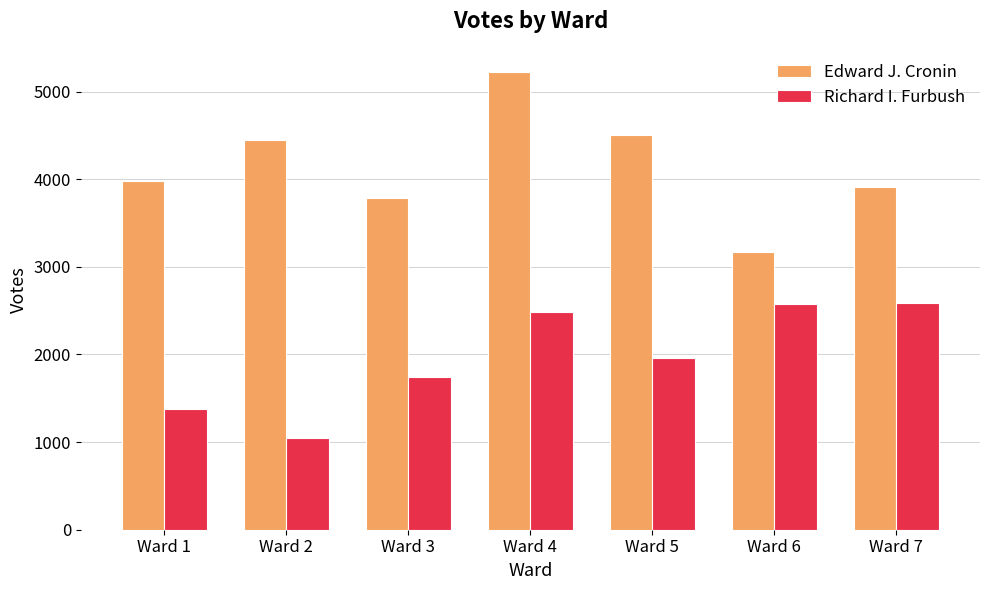

The Edward J. Cronin series shows 8548 at Ward 4. True or false?

False